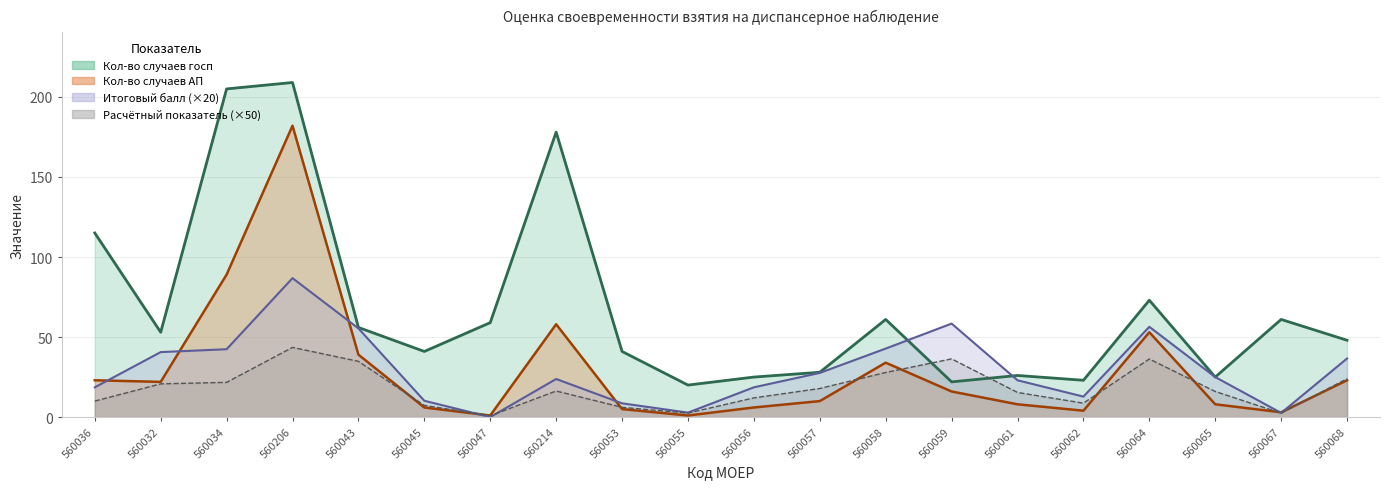

True or false: Кол-во случаев АП and Итоговый балл intersect in this chart.

True